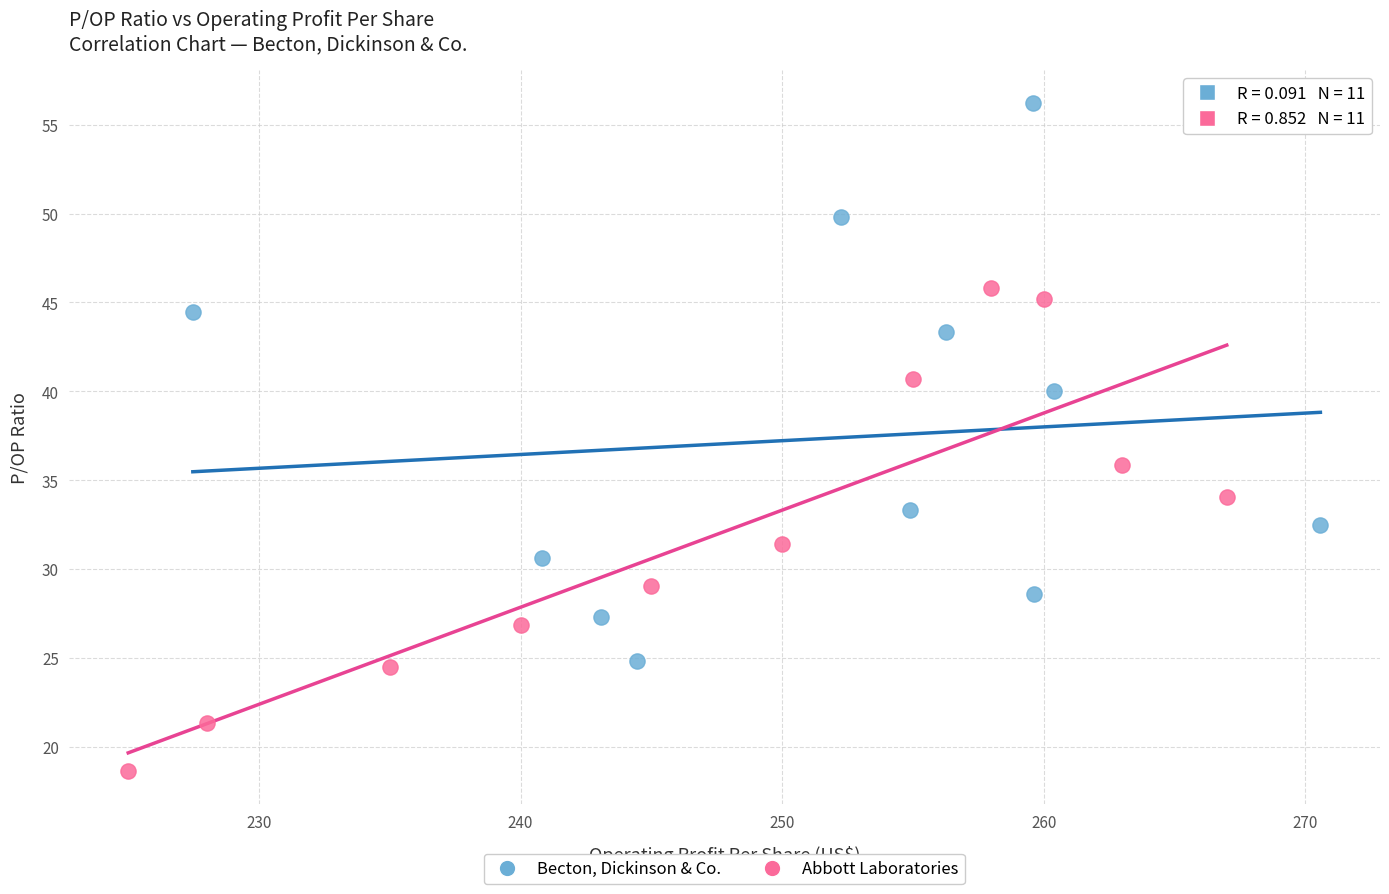

What are all the series names shown in the legend?

Becton, Dickinson & Co., Abbott Laboratories